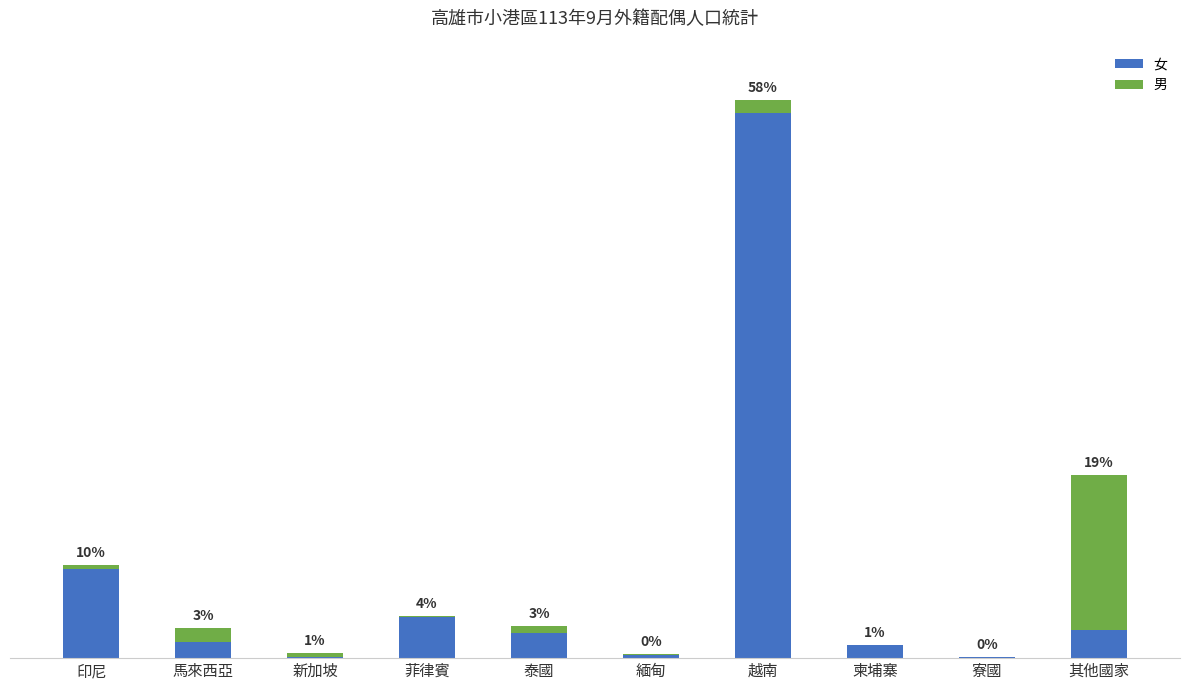

Which has a higher value, 泰國 or 馬來西亞?

泰國